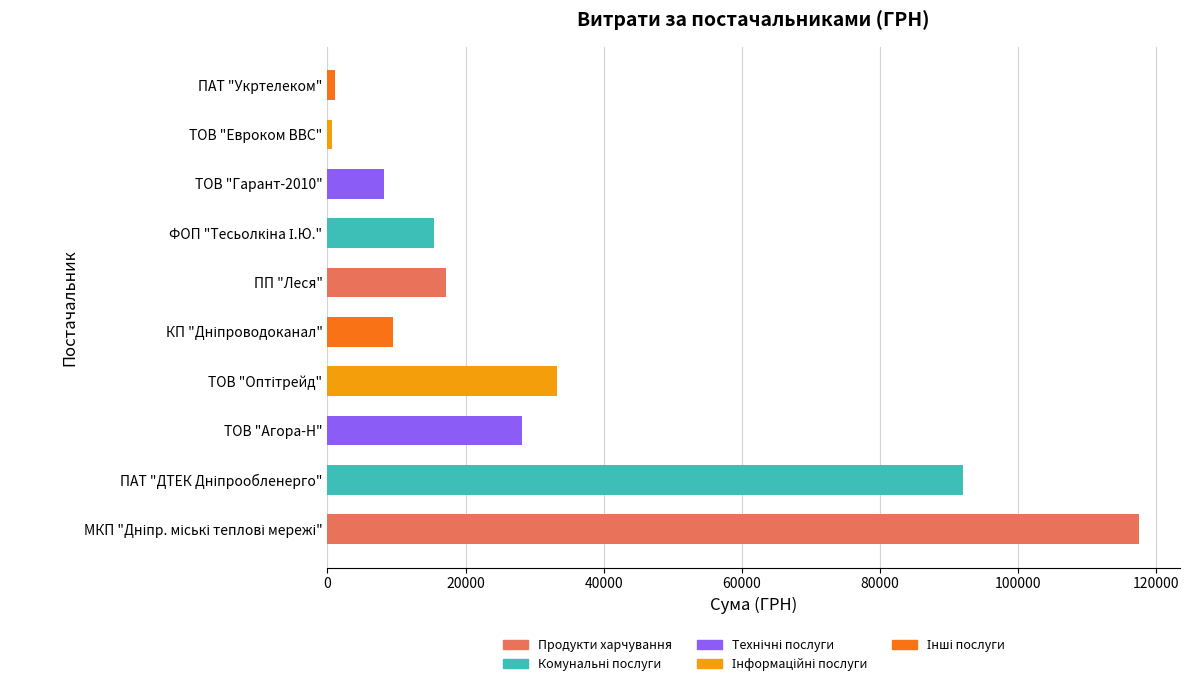

Between ПАТ "Укртелеком" and ТОВ "Агора-Н", which is larger?

ТОВ "Агора-Н"